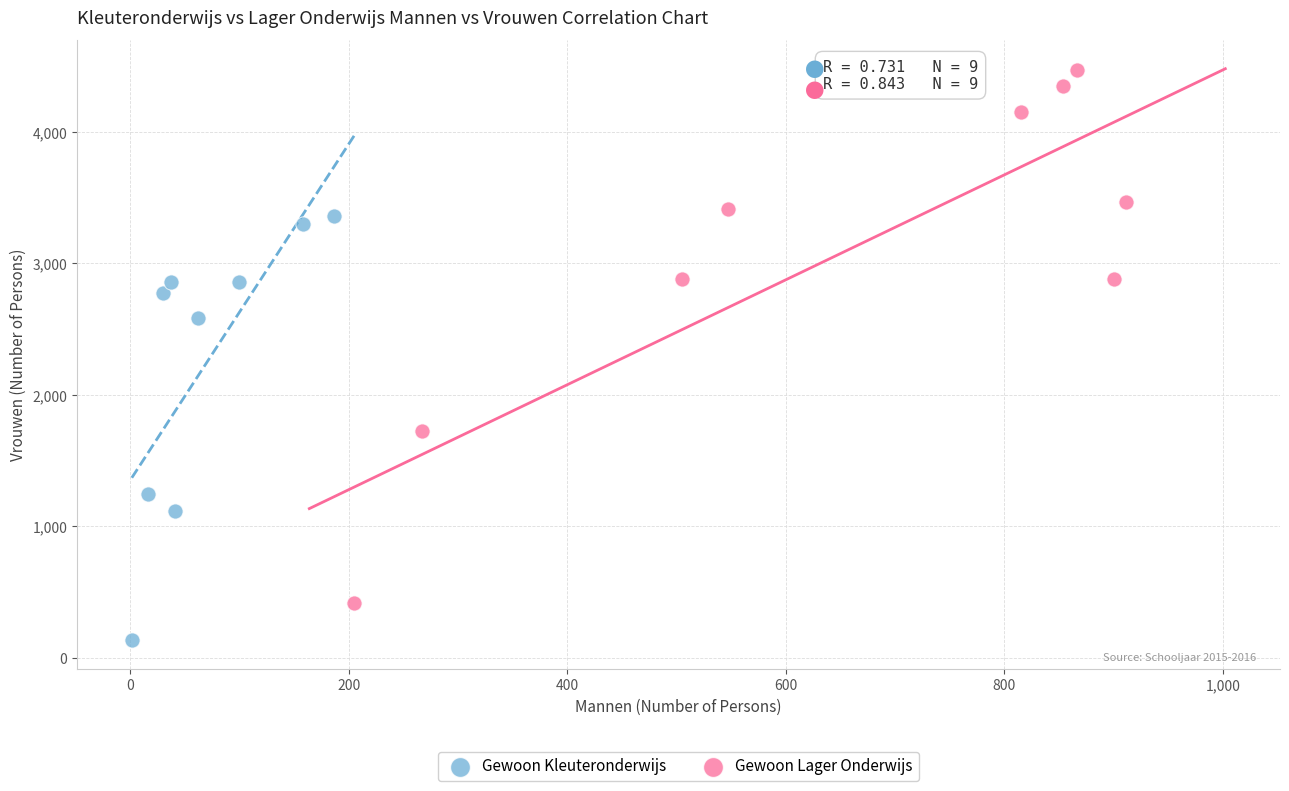

Which series reaches the minimum Y coordinate?

Gewoon Kleuteronderwijs